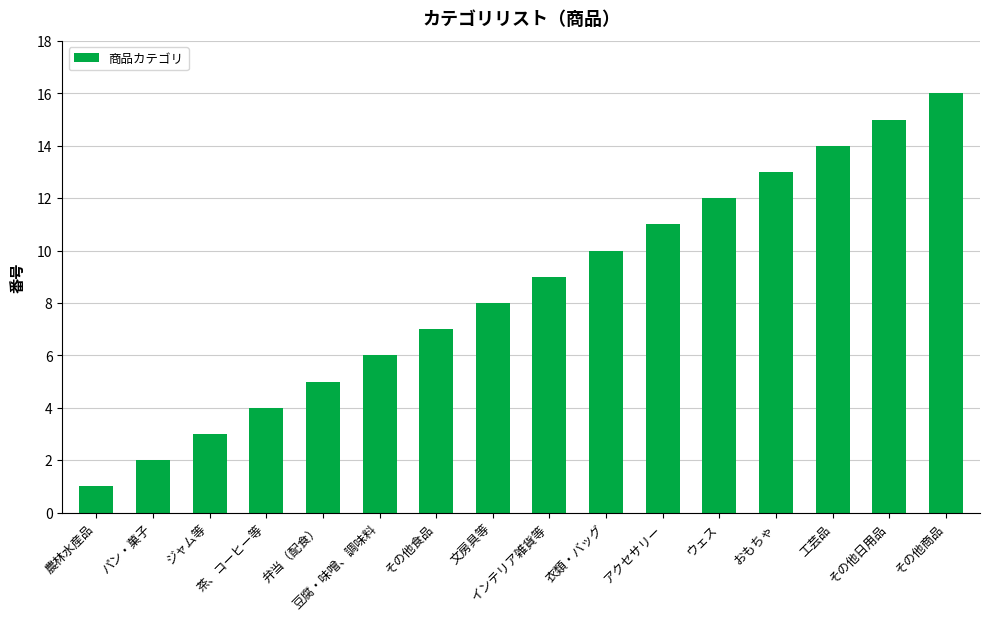

What is the change in value from 茶、コーヒー等 to おもちゃ?

+9